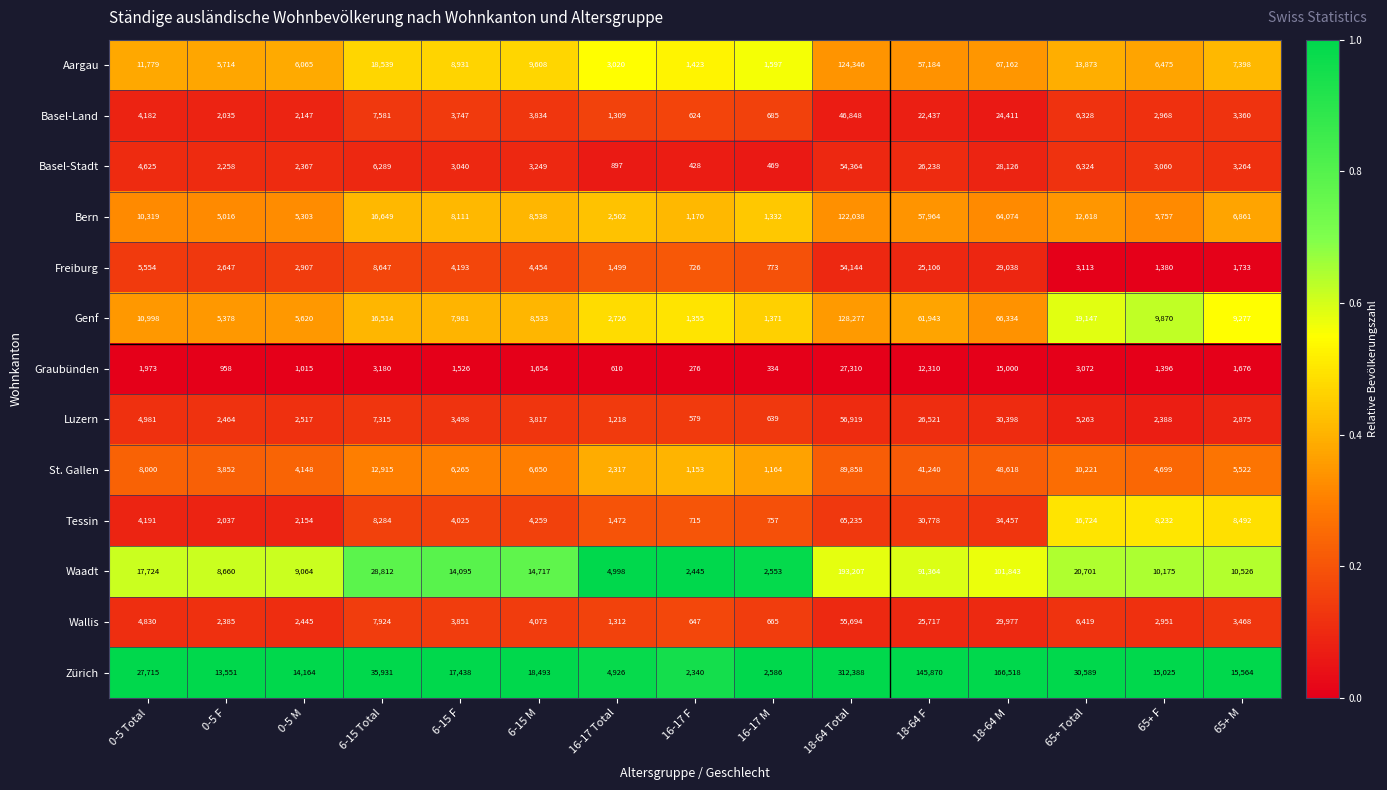

What is the minimum value for Basel-Stadt?

428